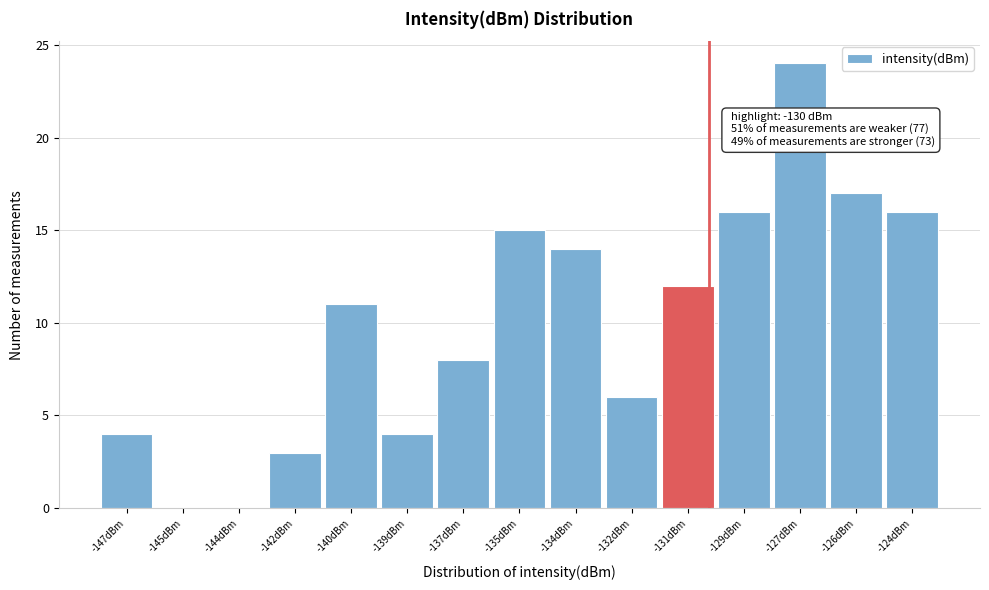

Reading left to right, extract all data points from this chart.

-147dBm=4	-145dBm=0	-144dBm=0	-142dBm=3	-140dBm=11	-139dBm=4	-137dBm=8	-135dBm=15	-134dBm=14	-132dBm=6	-131dBm=12	-129dBm=16	-127dBm=24	-126dBm=17	-124dBm=16